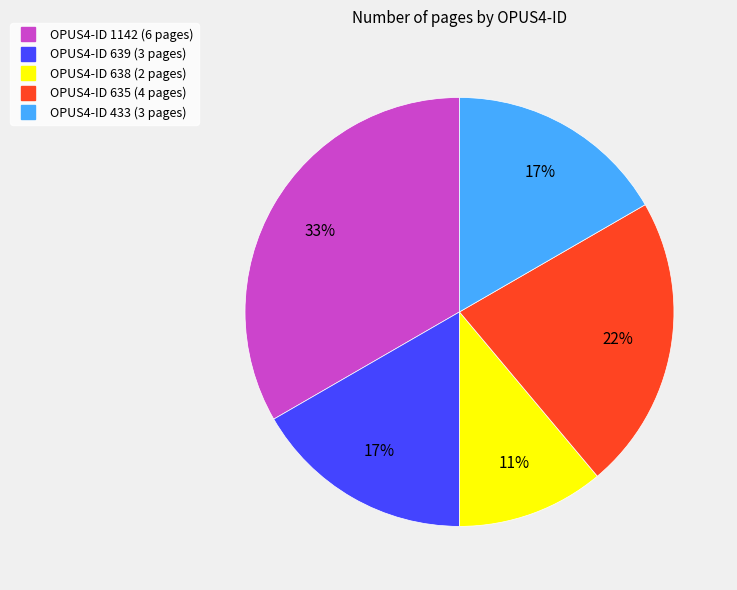

To the nearest percent, what is the difference between the largest and smallest slice percentages?

22%